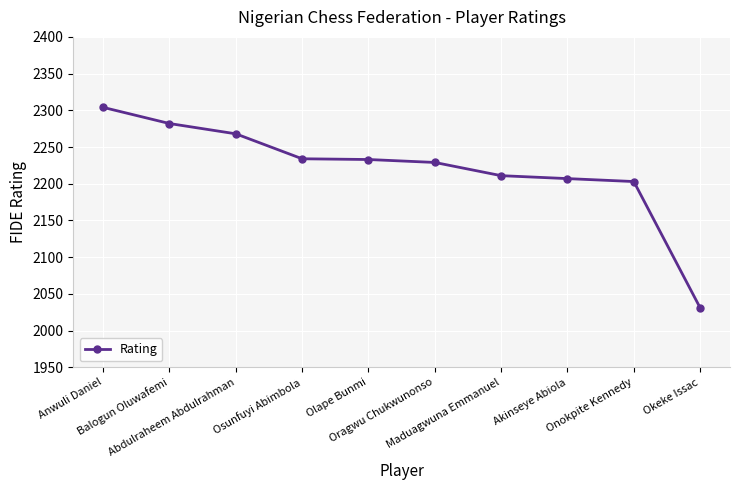

The chart shows a value of 2304 at Anwuli Daniel. True or false?

True